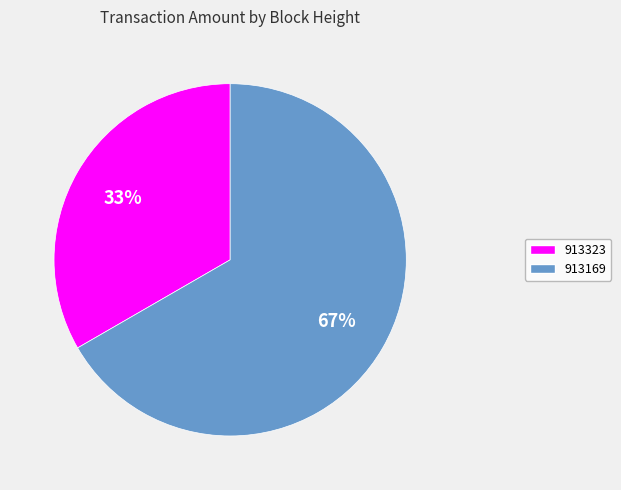

Rank the categories by value from lowest to highest.

913323, 913169